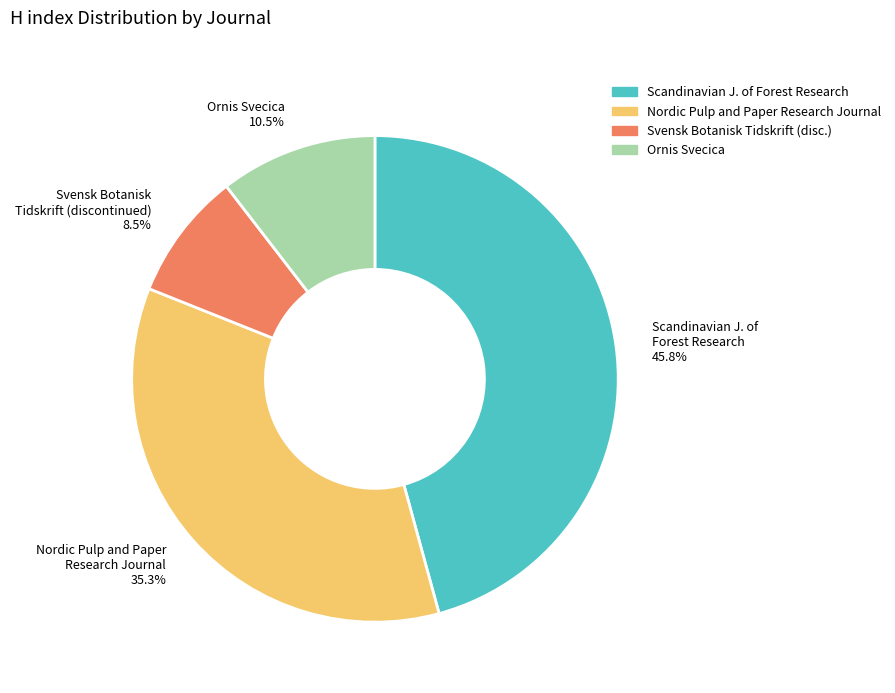

Do Nordic Pulp and Paper Research Journal and Ornis Svecica together represent more than half of the pie?

No